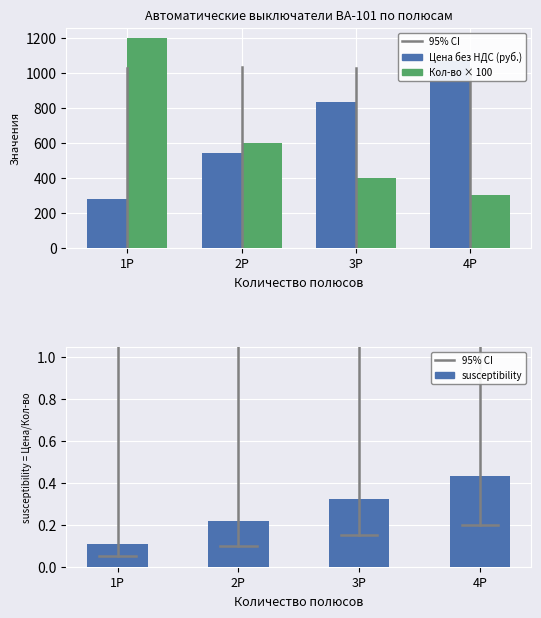

What is the label of the 2nd bar from the left?

2P